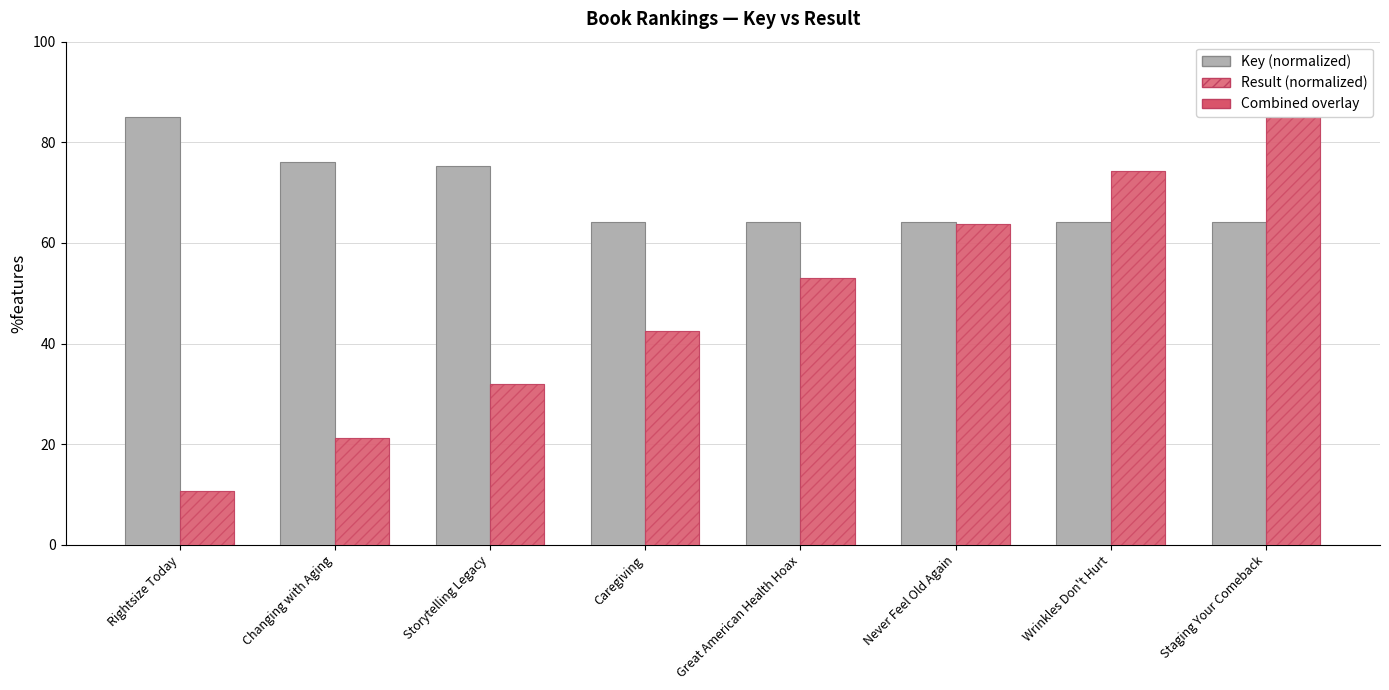

What position from the left is Storytelling Legacy?

3